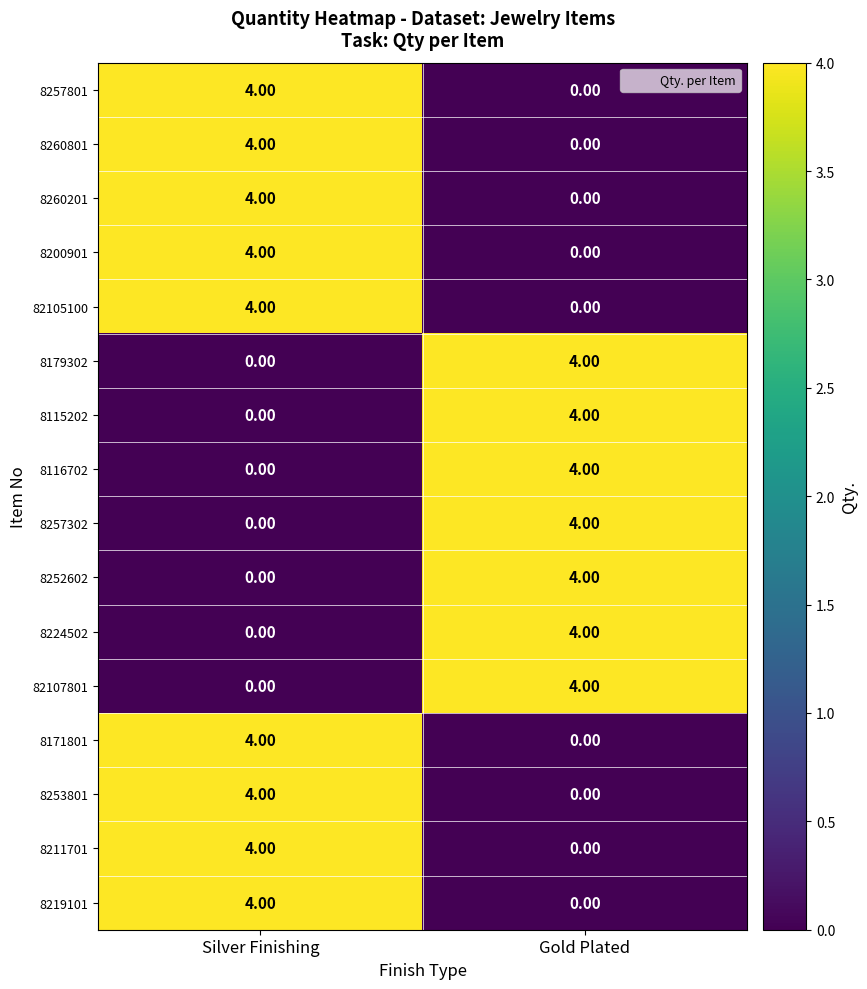

Which category has the lowest value in the 8260801 series?

Gold Plated